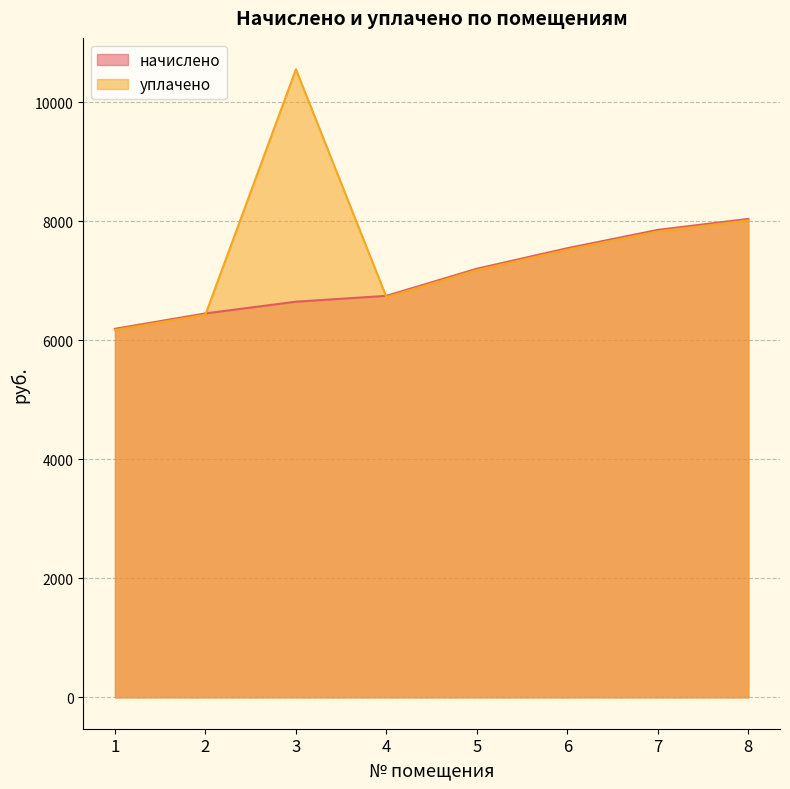

Where is начислено nearest to the value 7116?

5